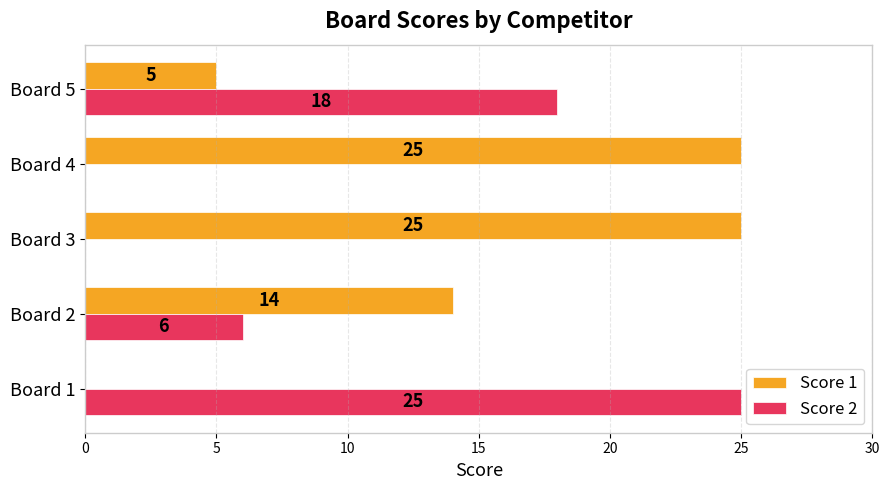

Read the Score 1 value at Board 3.

25